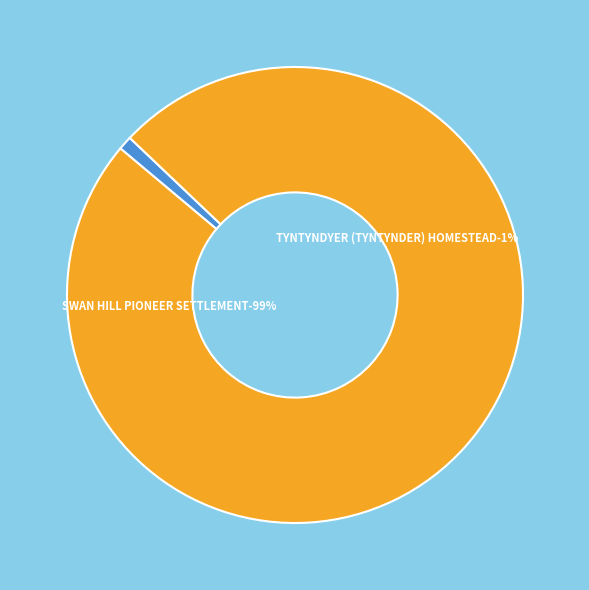

Is there any slice that represents more than half of the pie?

Yes